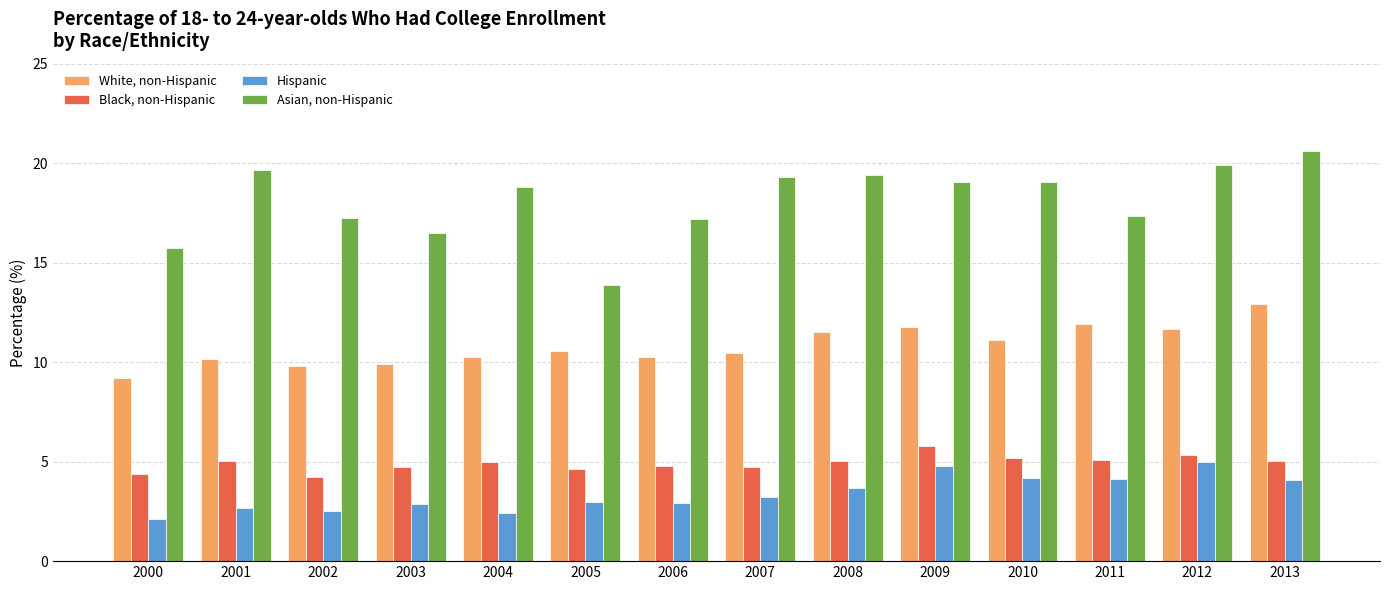

What are all the series names shown in the legend?

White, non-Hispanic, Black, non-Hispanic, Hispanic, Asian, non-Hispanic